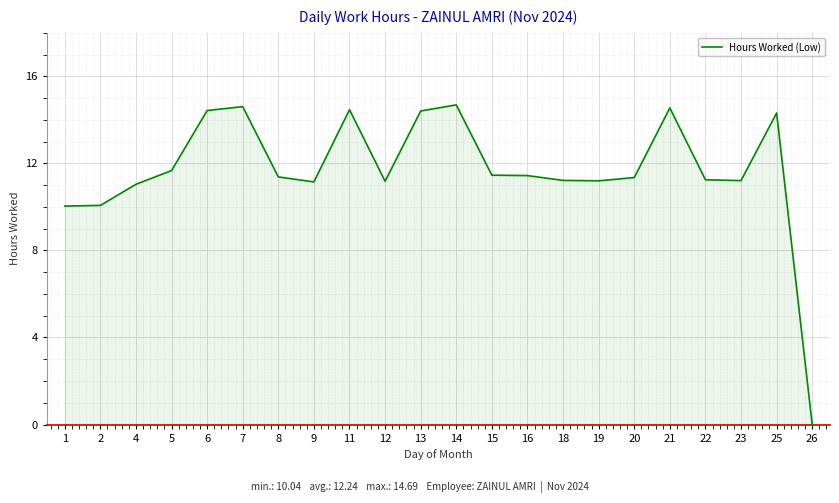

What is the difference between the maximum and minimum values?

14.7